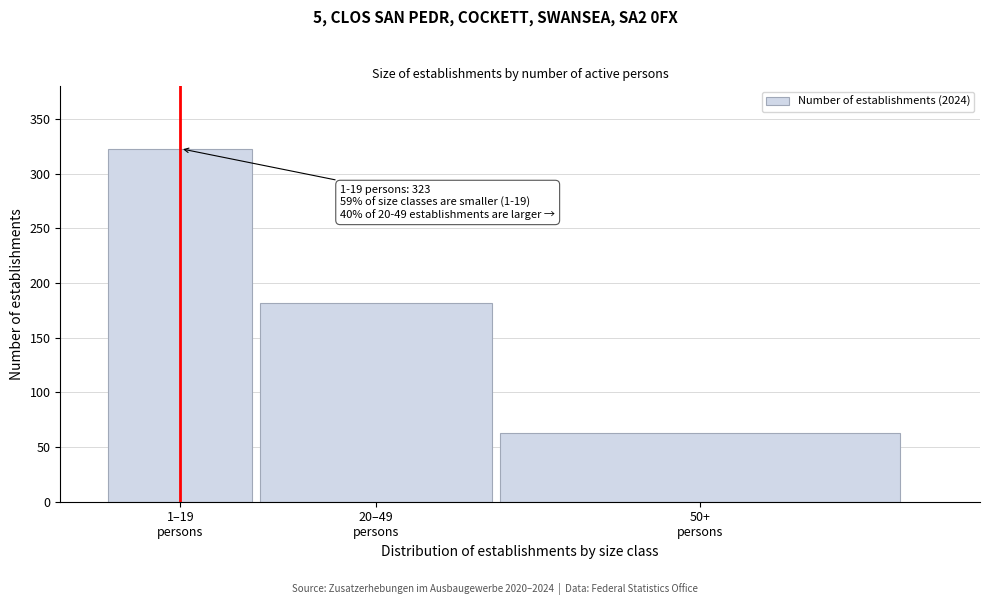

Reading left to right, list all the values displayed in this chart.

323	182	63